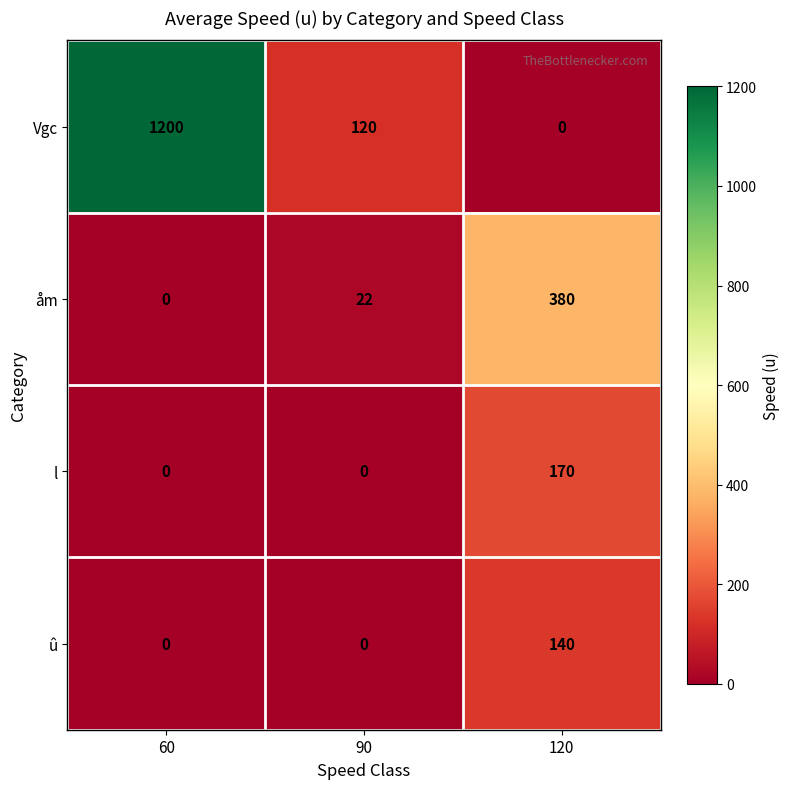

List the series in order of their peak value, highest first.

Vgc, åm, l, û